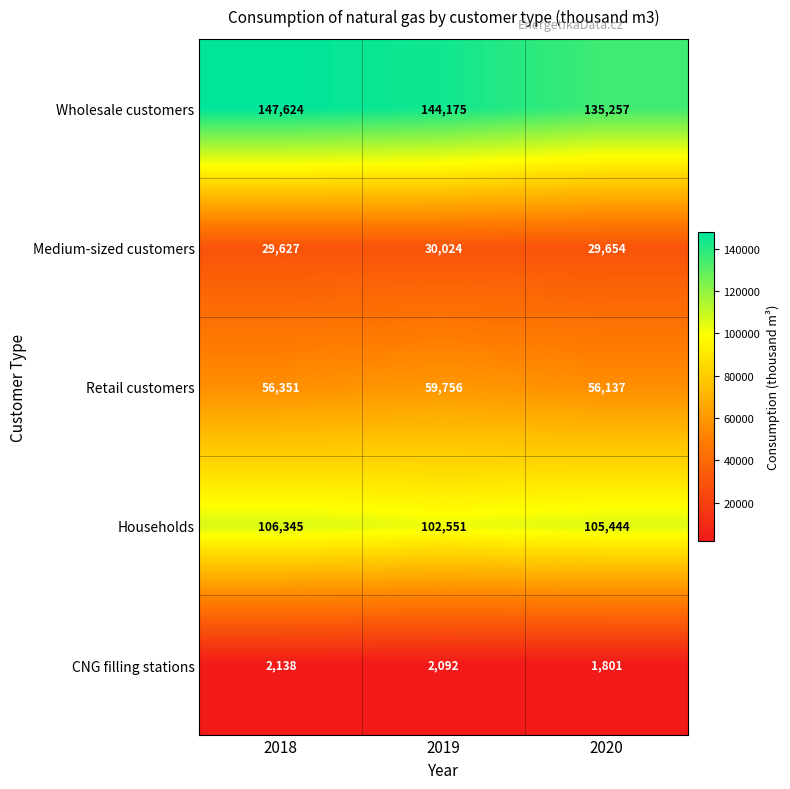

At which category is the sum across all series the highest?

2018